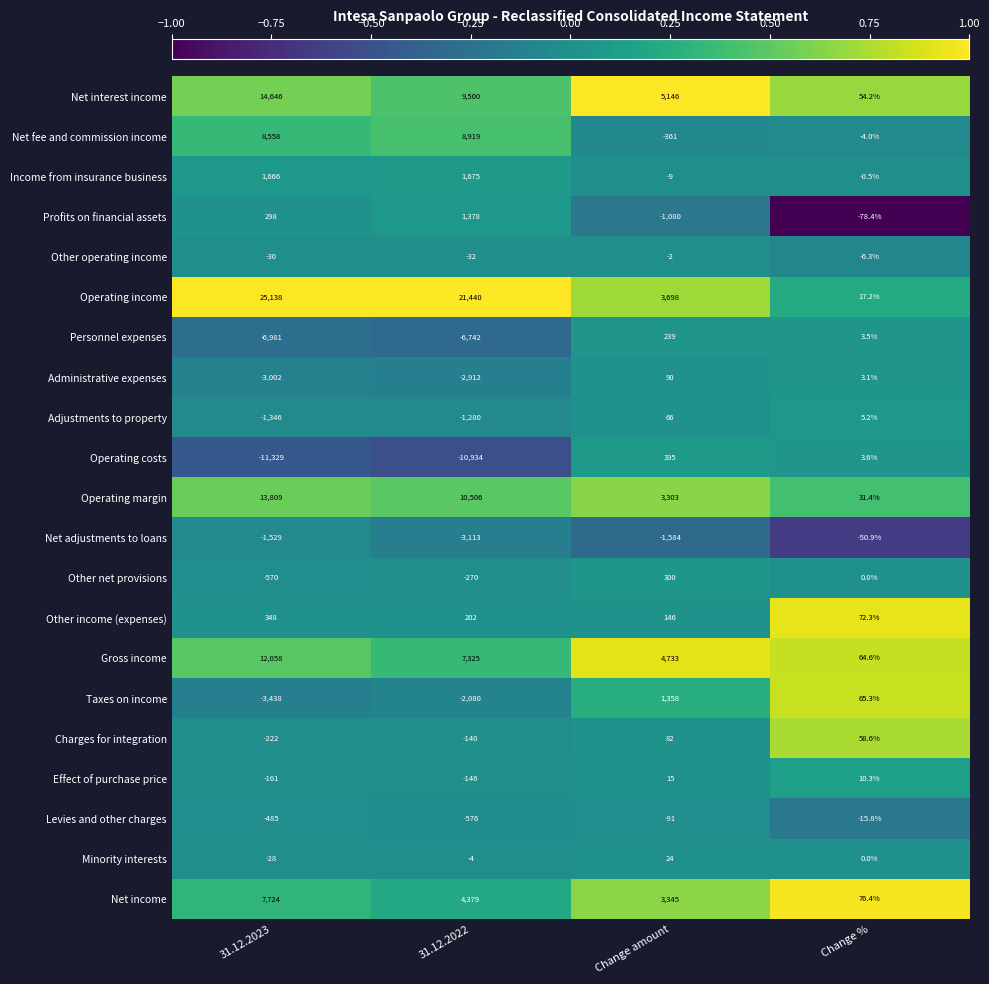

Which series changed the most between Change amount and Change %?

Net interest income